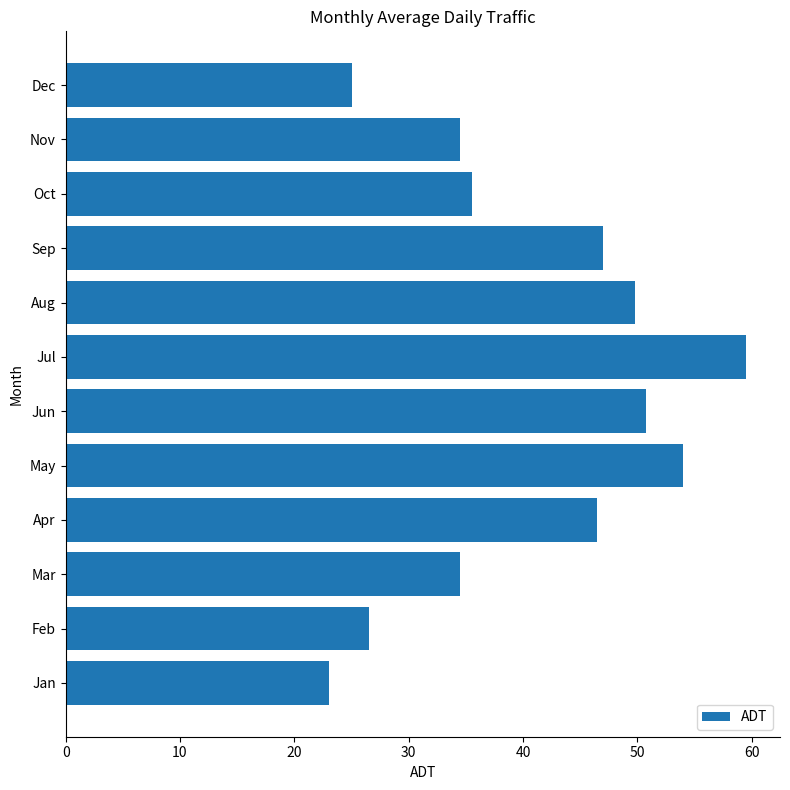

Between Feb and Sep, which is larger?

Sep